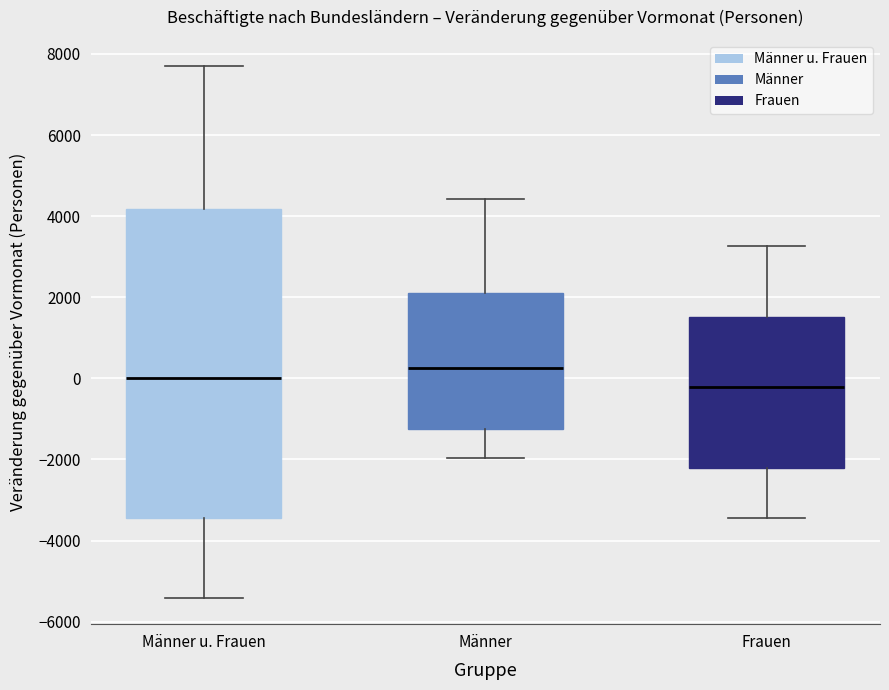

Reading left to right, read every box against the y-axis: the position of its median line, the range the box covers, and the ends of its whiskers. The values are not printed on the chart, so give them approximately, as read against the axis.

Männer u. Frauen: median 0, box -3400 to 4200, whiskers -5400 to 7600
Männer: median 200, box -1200 to 2200, whiskers -2000 to 4400
Frauen: median -200, box -2200 to 1600, whiskers -3400 to 3200